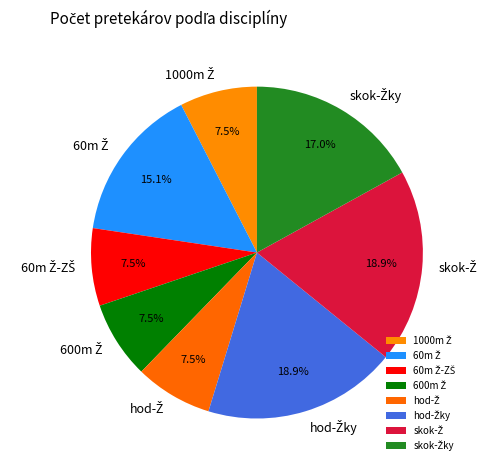

Does any single category account for the majority?

No